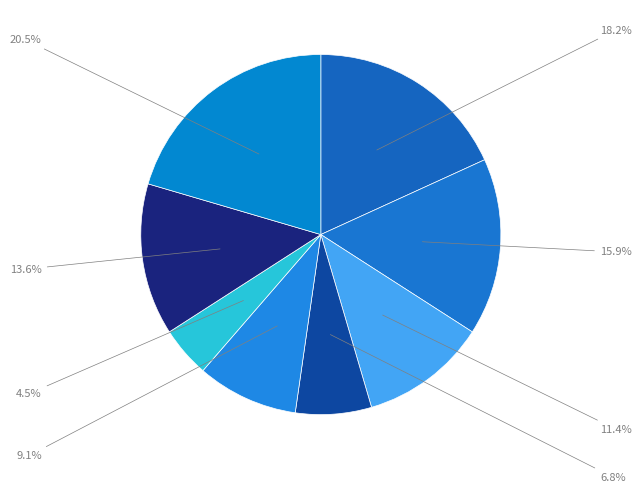

Count the number of slices in the pie.

8